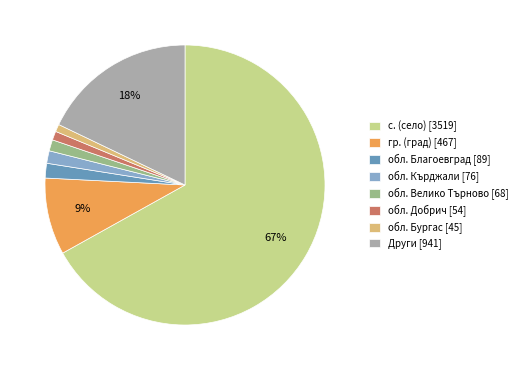

Does с. (село) [3519] account for over 50% of the chart?

Yes